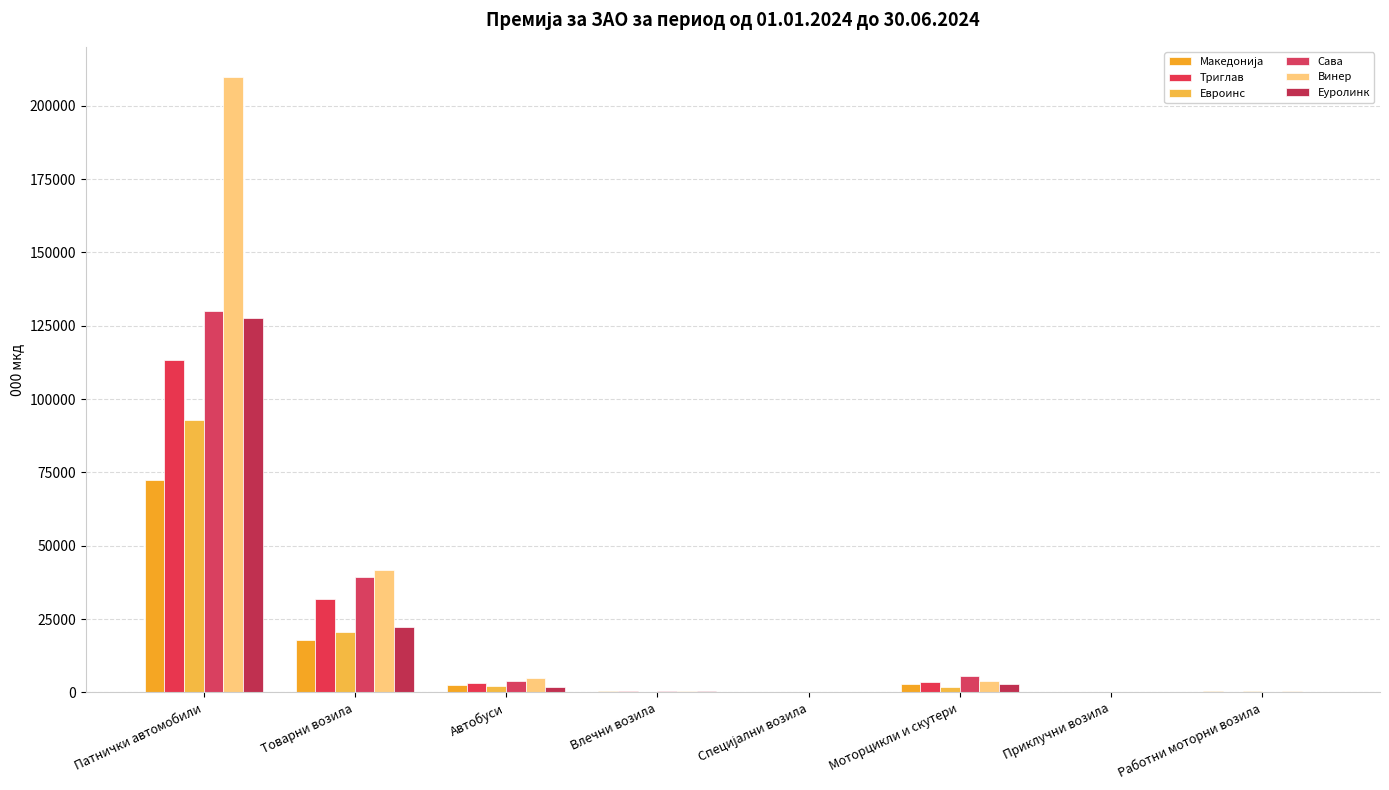

At which category is the sum across all series the highest?

Патнички автомобили